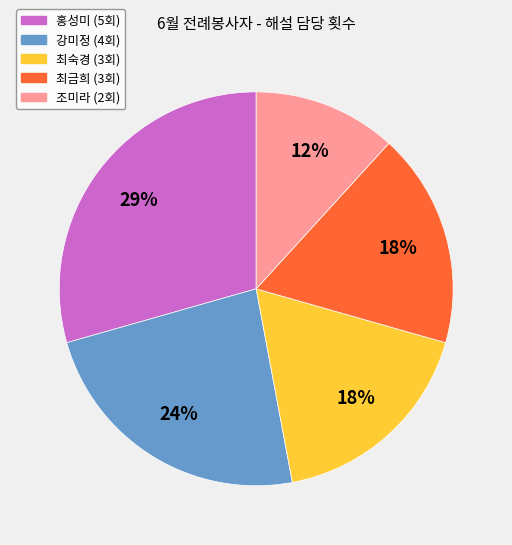

To the nearest percent, what is the average slice percentage?

20%